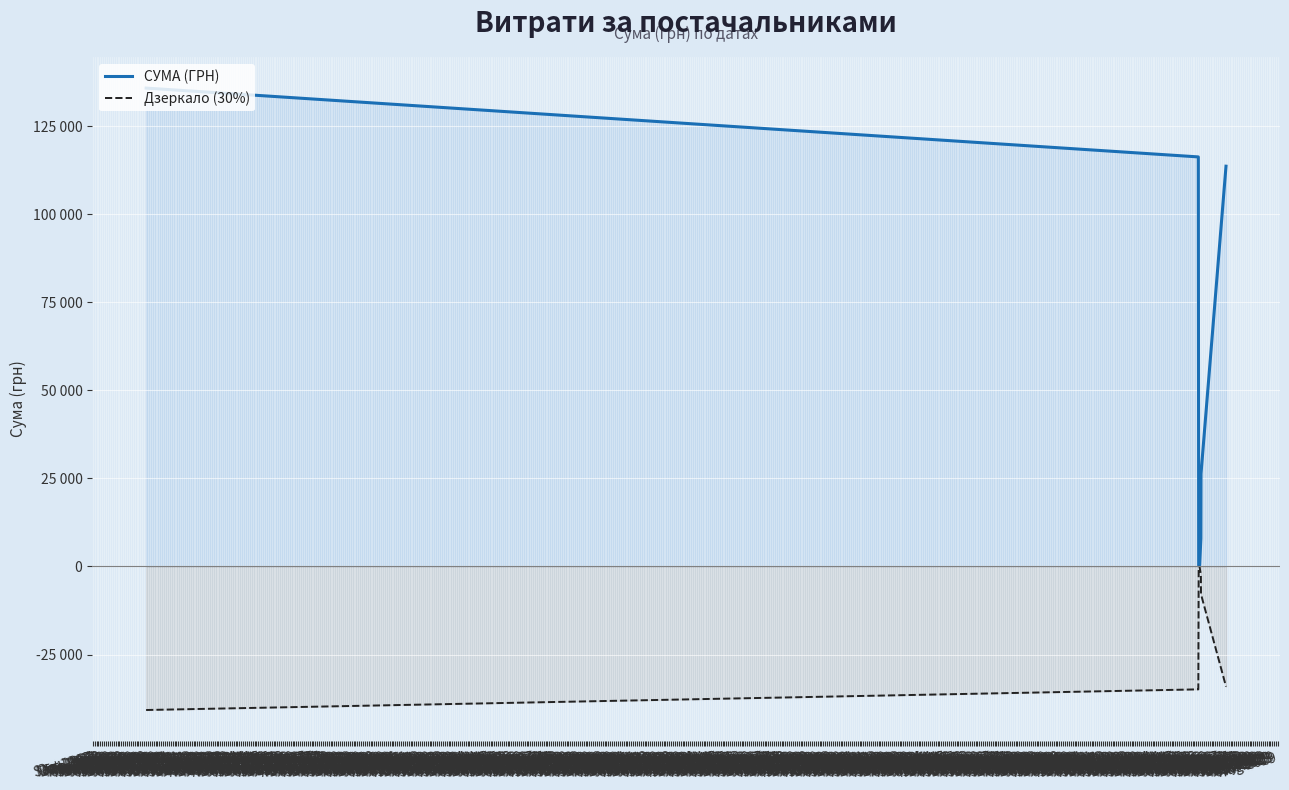

What are all the series names shown in the legend?

СУМА (ГРН), Дзеркало (30%)